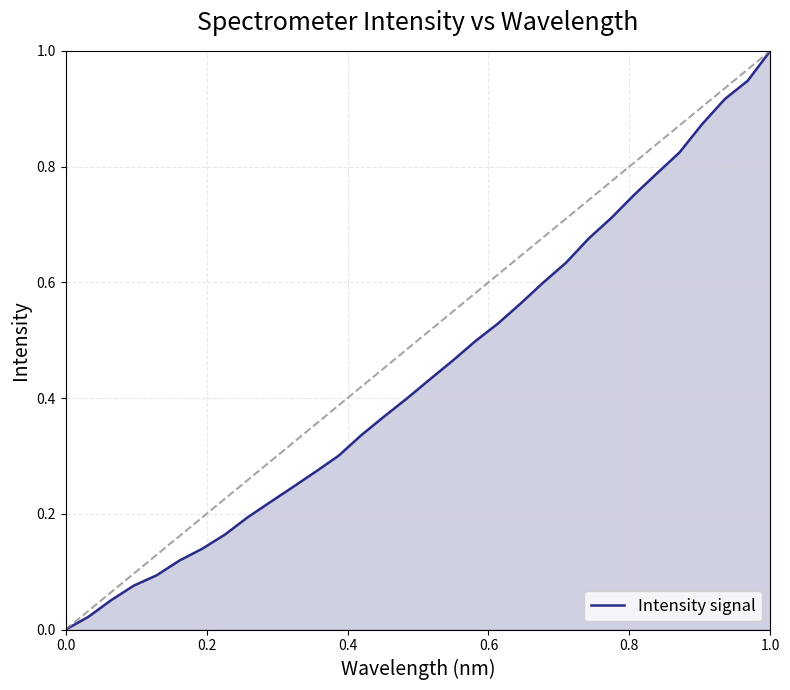

What is the maximum value shown in the chart?

1.0